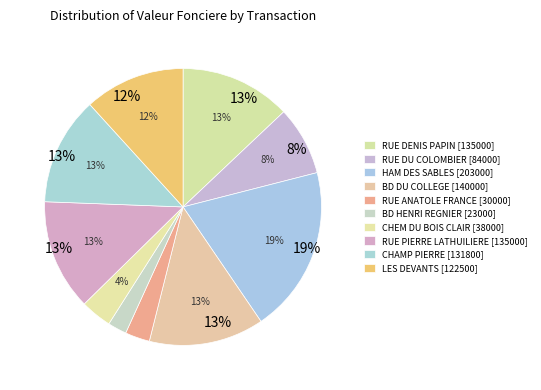

Rank the categories by value from lowest to highest.

Vente 23000 (BD HENRI REGNIER), Vente 30000 (RUE ANATOLE FRANCE), Vente 38000 (CHEM DU BOIS CLAIR), Vente 84000 (RUE DU COLOMBIER), Vente 122500 (LES DEVANTS), Vente 131800 (CHAMP PIERRE), Vente 135000 (RUE DENIS PAPIN), Vente 135000 (RUE PIERRE LATHUILIERE), Vente 140000 (BD DU COLLEGE), Vente 203000 (HAM DES SABLES)